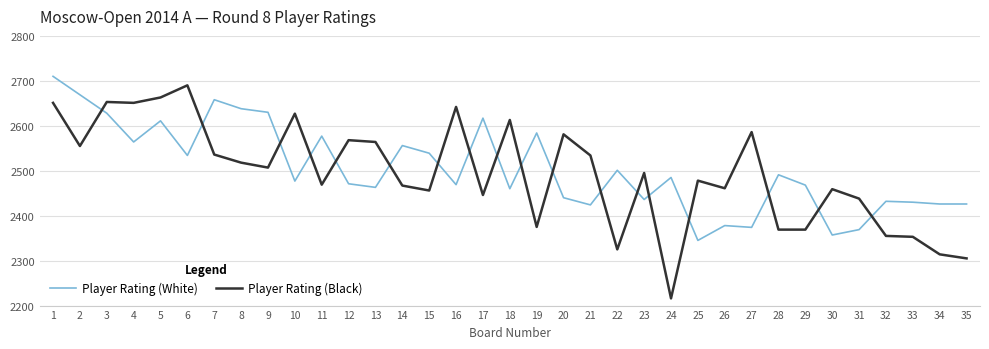

What is the greatest value displayed?

2710